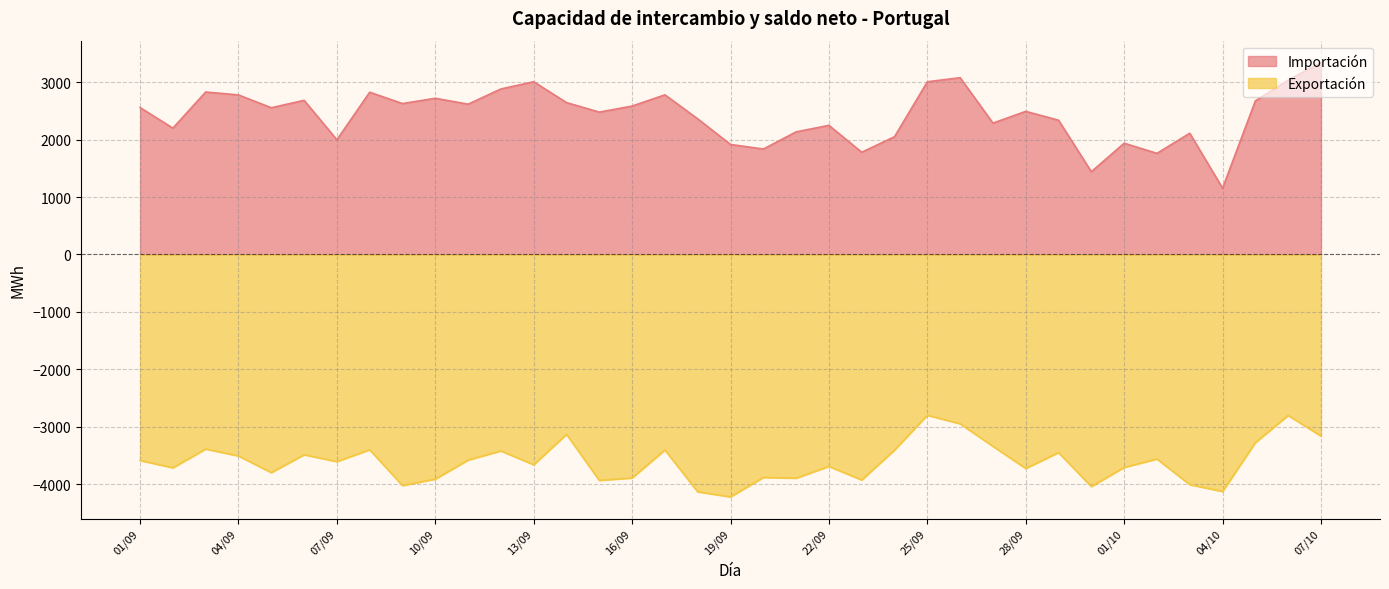

Is it true that Exportación equals -3385.8 at 03/09?

True